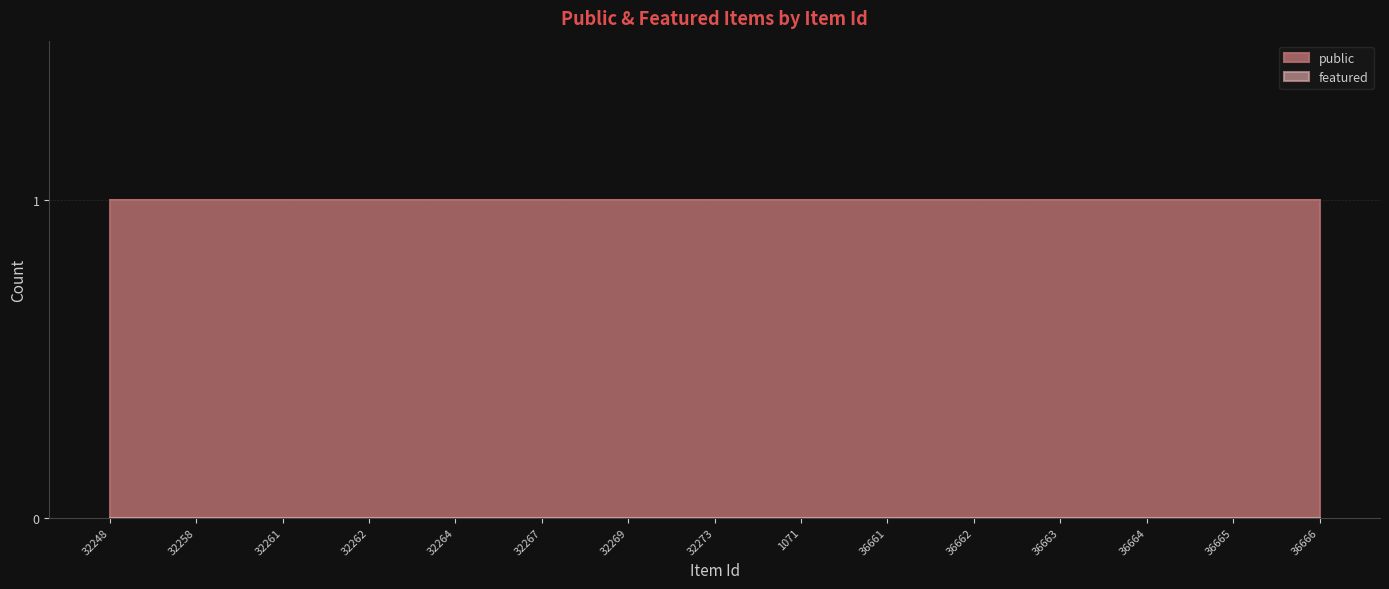

What is the label of the 6th point from the right?

36661